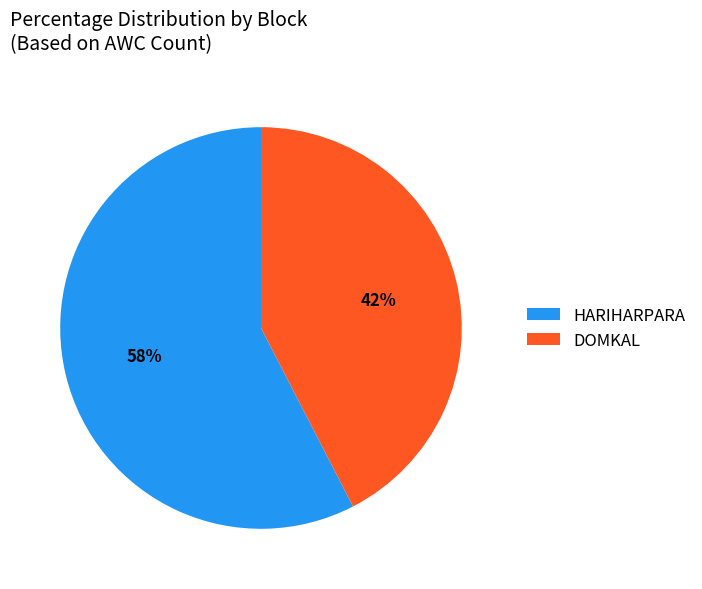

To the nearest percent, what is the combined percentage of DOMKAL and HARIHARPARA?

100%